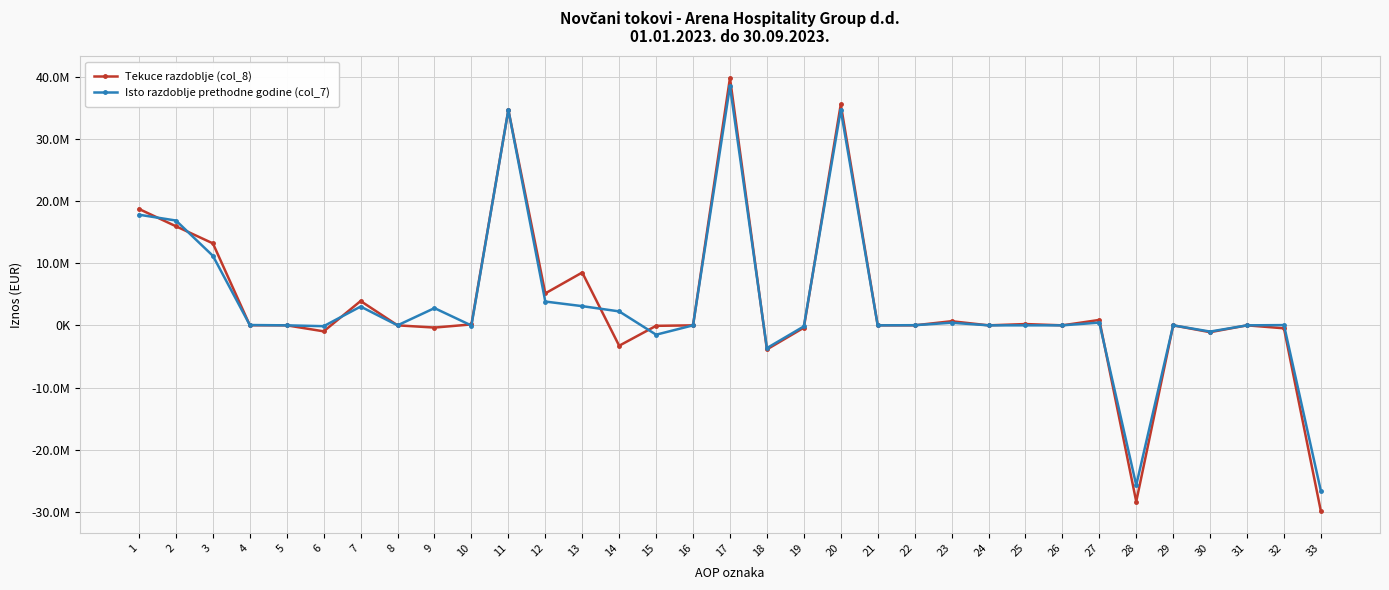

Does the chart have visible grid lines?

Yes